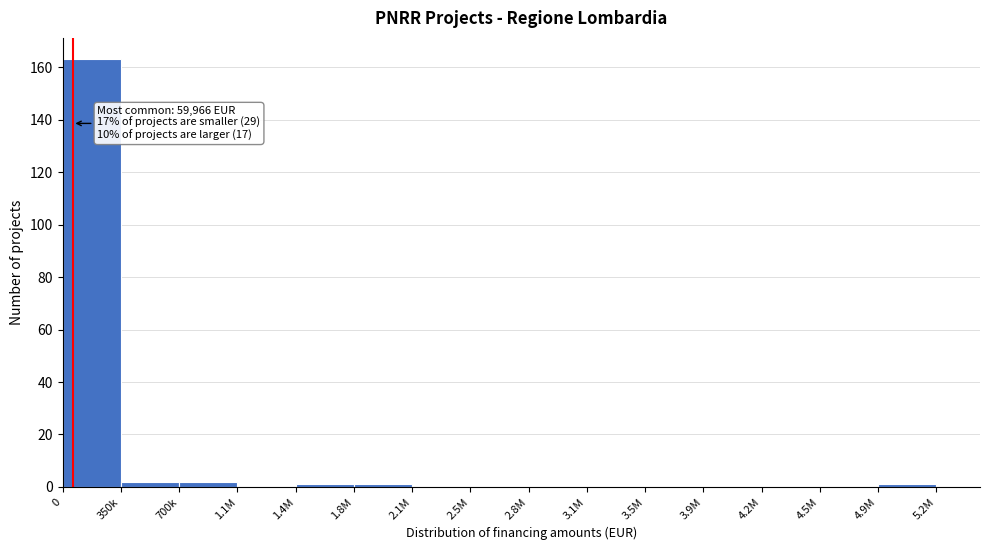

Reading left to right, extract all data points from this chart.

0=163	350k=2	700k=2	1.1M=0	1.4M=1	1.8M=1	2.1M=0	2.5M=0	2.8M=0	3.1M=0	3.5M=0	3.9M=0	4.2M=0	4.5M=0	4.9M=1